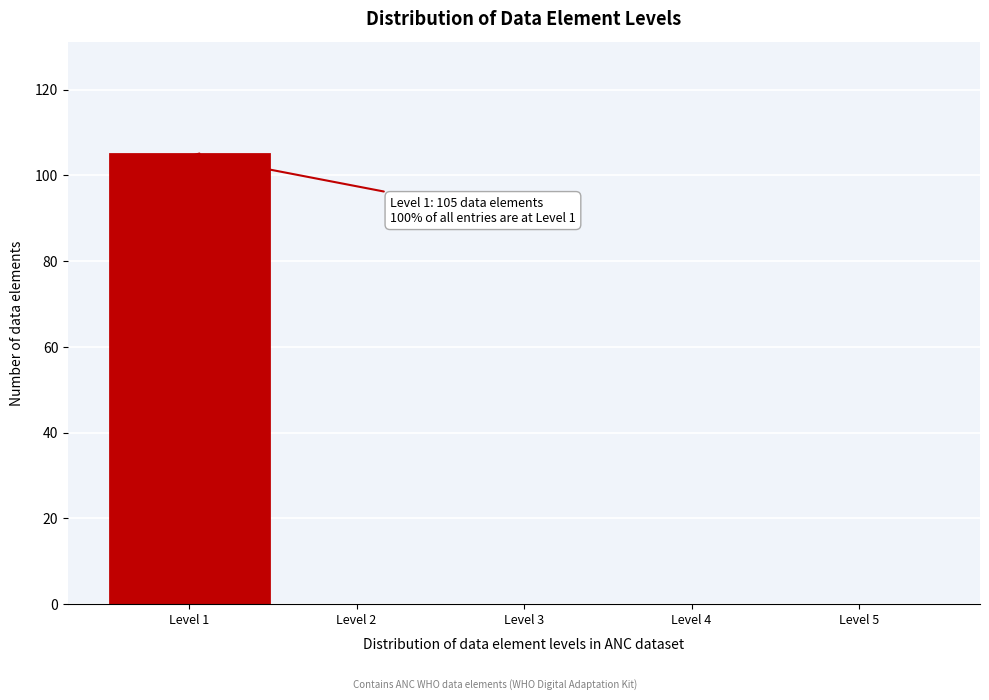

Which range on the x-axis has the tallest bar?

0.5 to 1.5